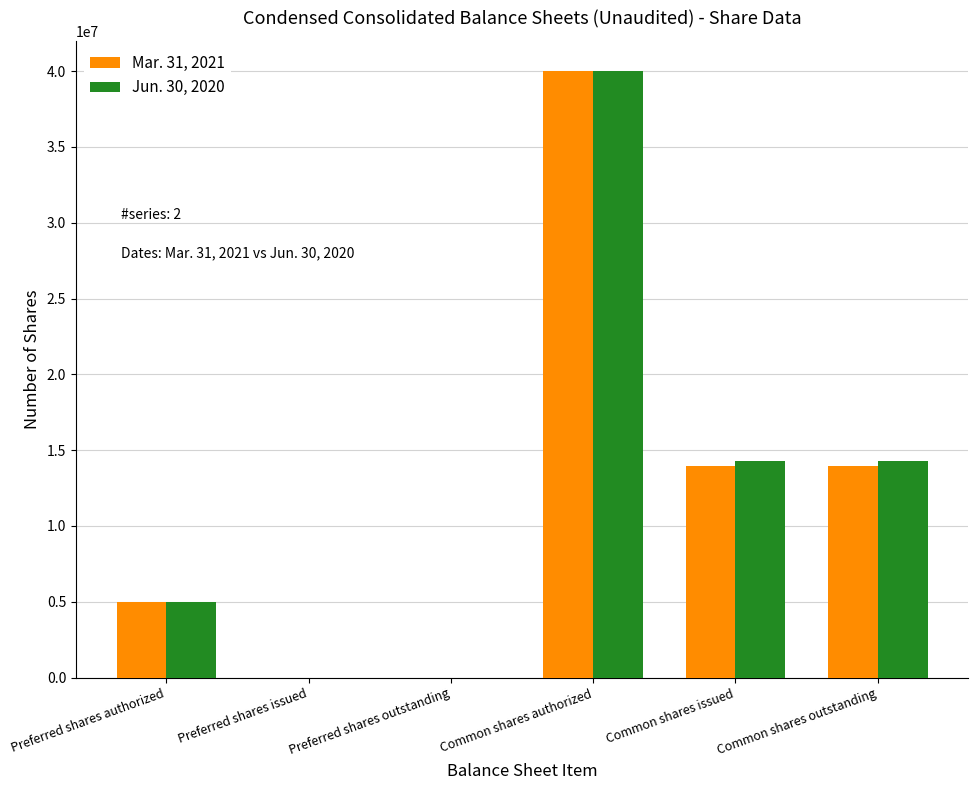

Which series changed the most between Preferred shares authorized and Common shares outstanding?

Jun. 30, 2020